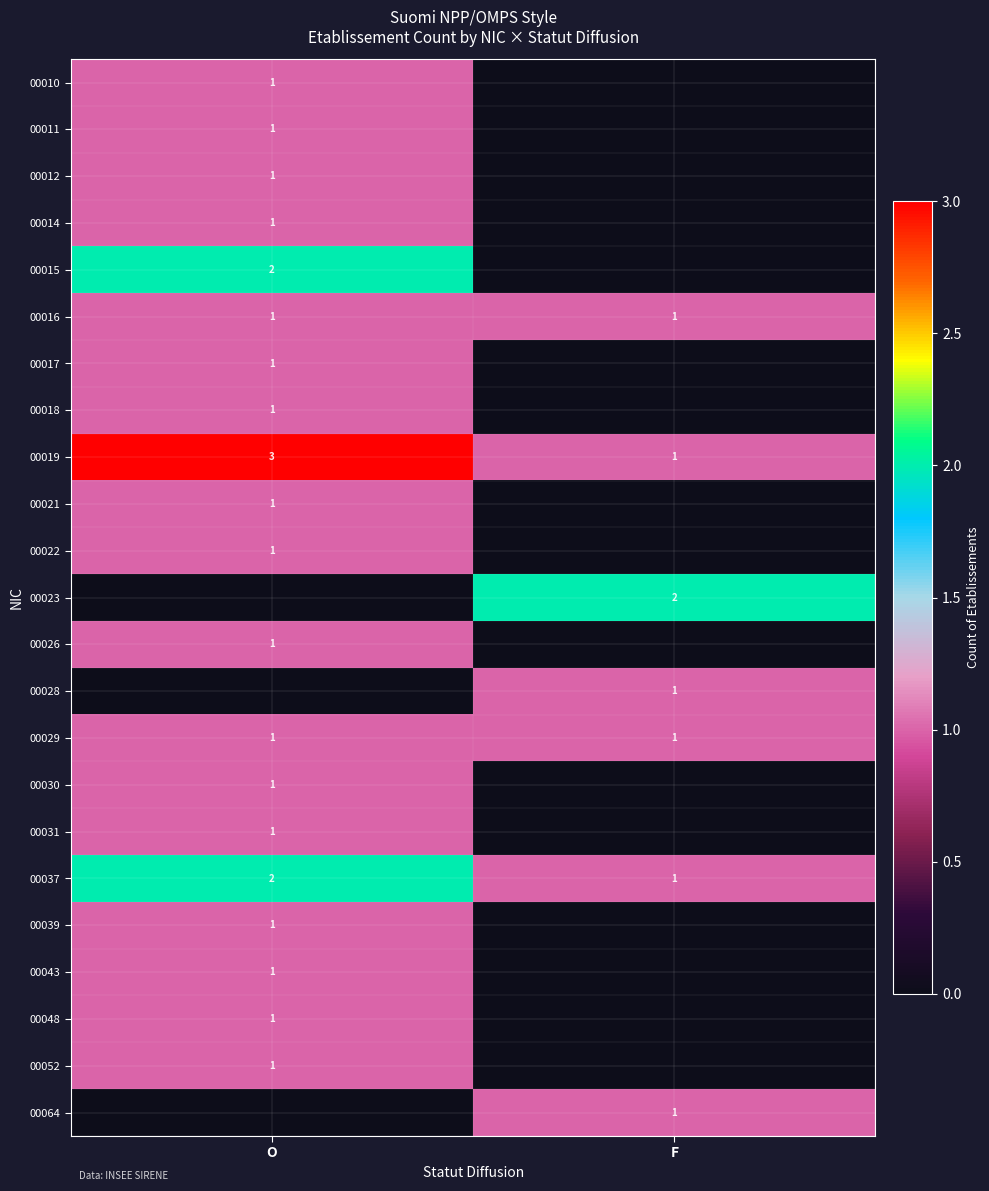

The value of 00014 at O is 2. True or false?

False